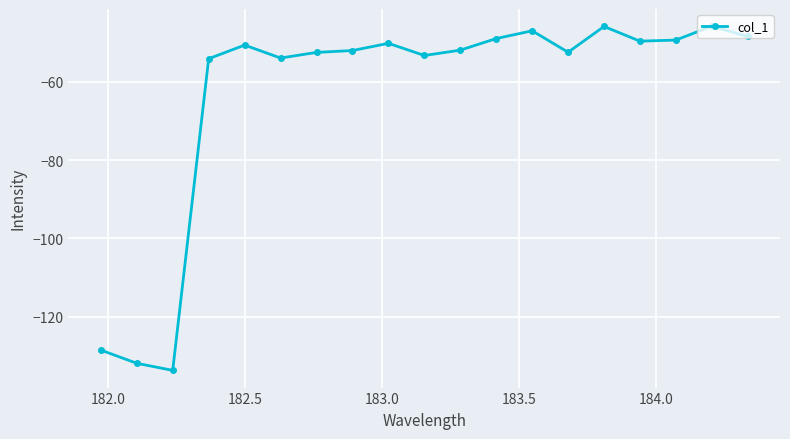

What is the value of the 1st point from the left?

-128.5